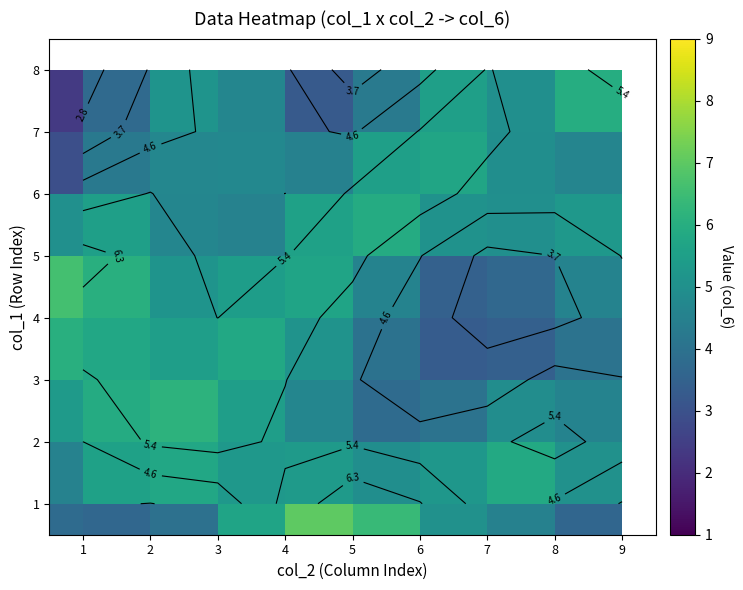

How many categories are shown in the chart?

9